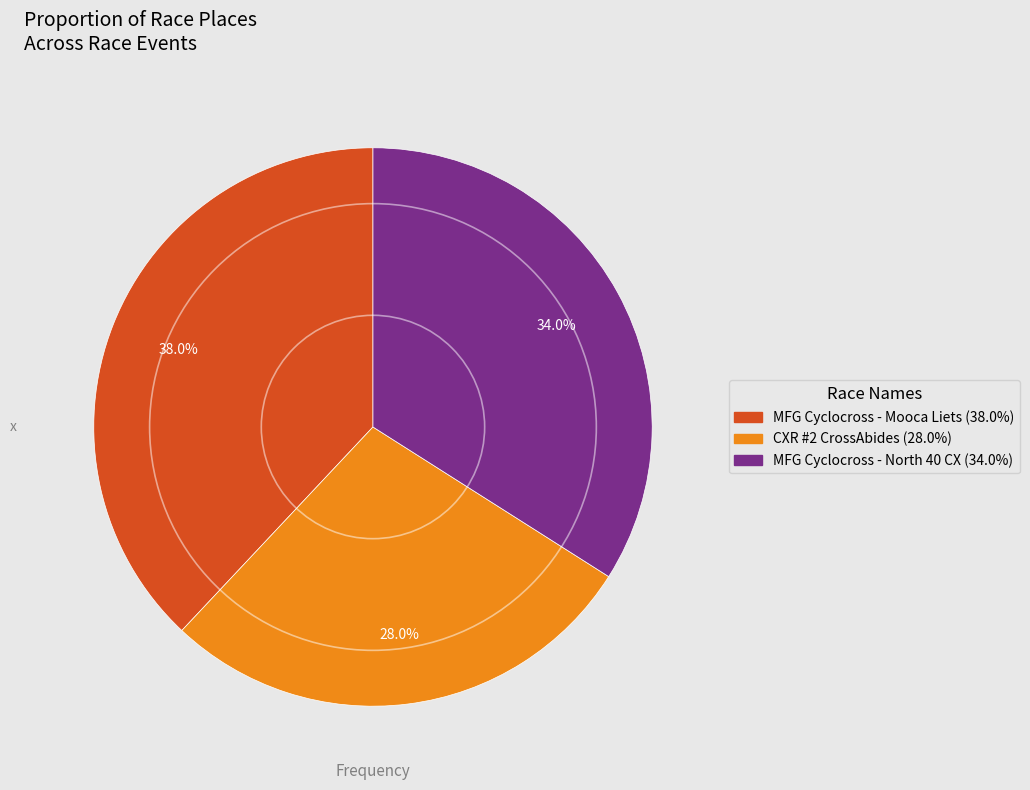

Is there any slice that represents more than half of the pie?

No